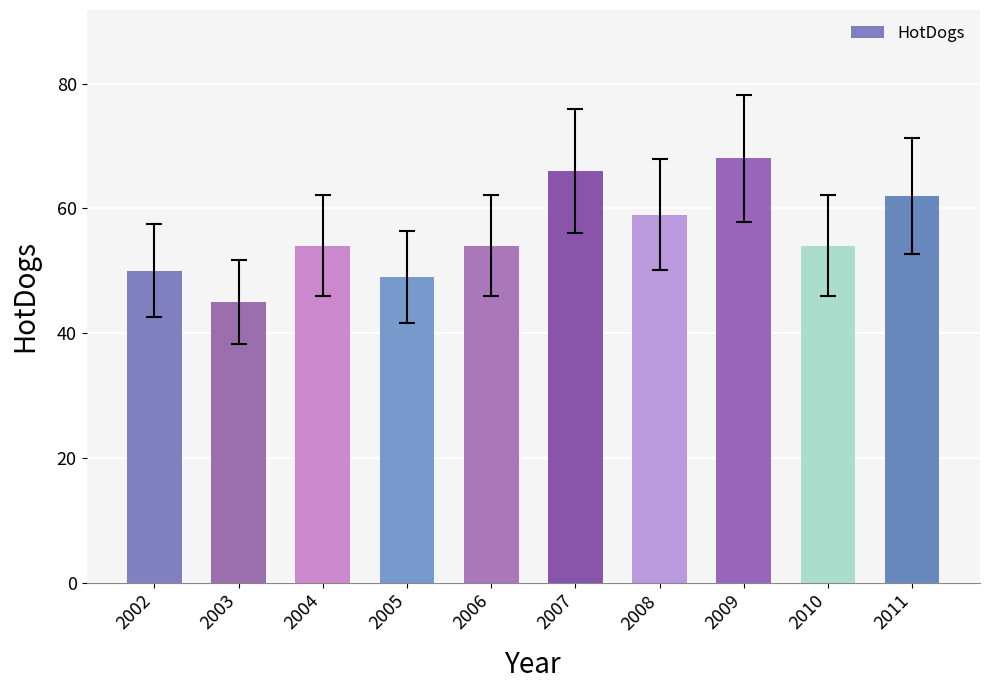

Reading right to left, transcribe all the data shown in this chart.

62	54	68	59	66	54	49	54	45	50